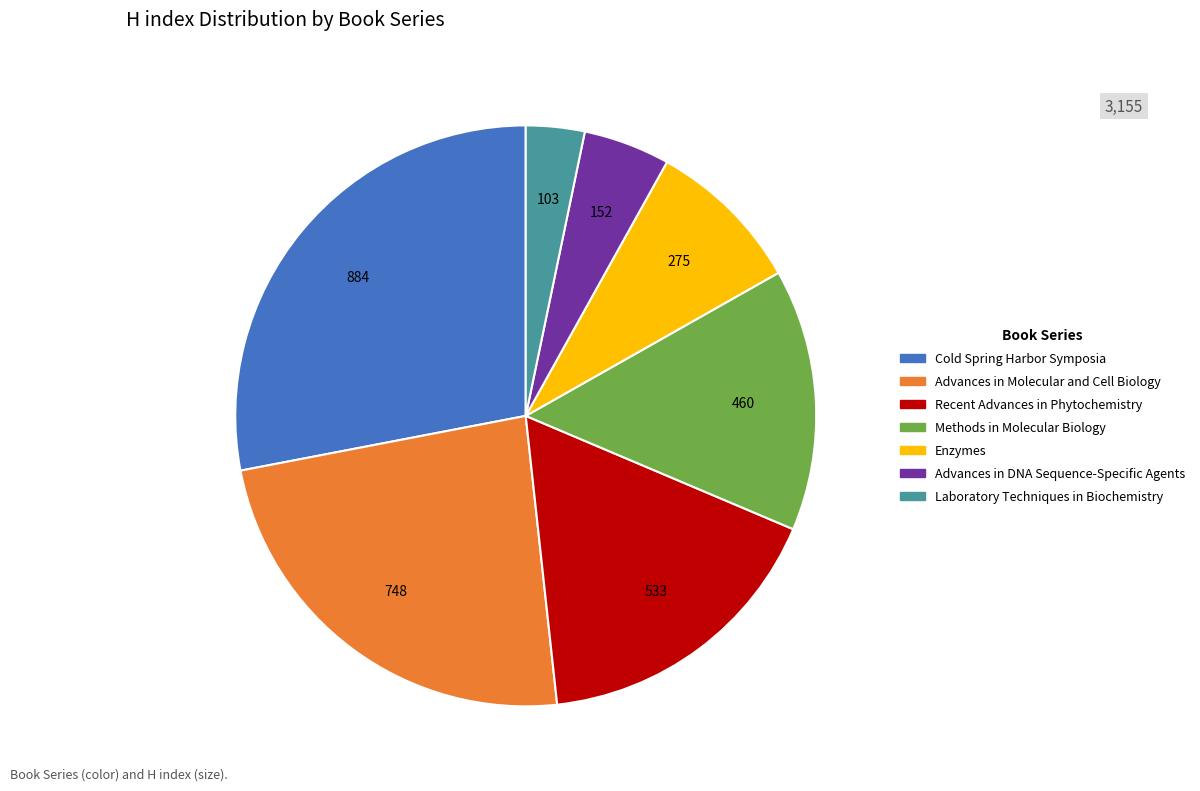

Is the sum of Advances in DNA Sequence-Specific Agents and Methods in Molecular Biology greater than half?

No